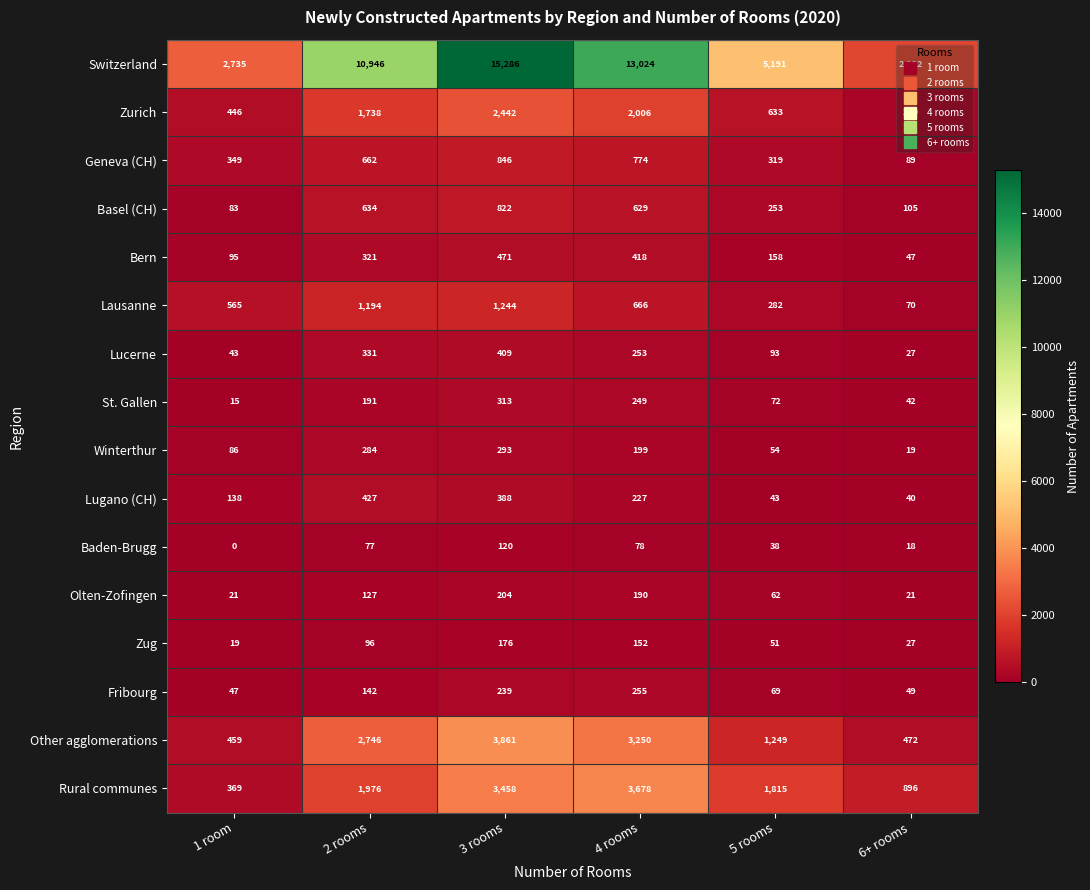

What is the difference between the maximum and second lowest values in the Olten-Zofingen series?

183